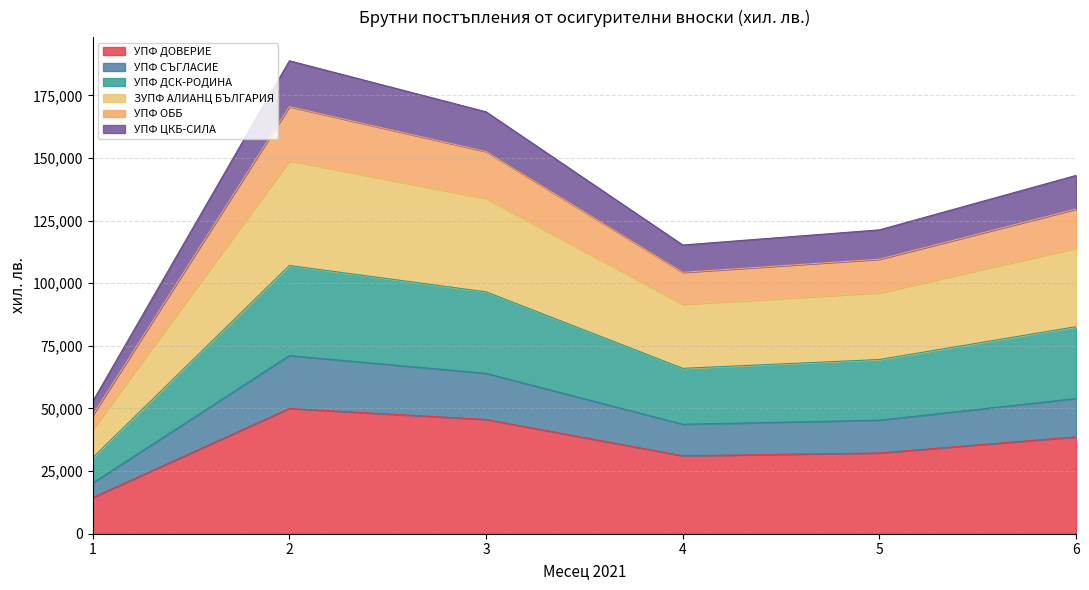

Where does the УПФ ОББ series first go above 53971?

2